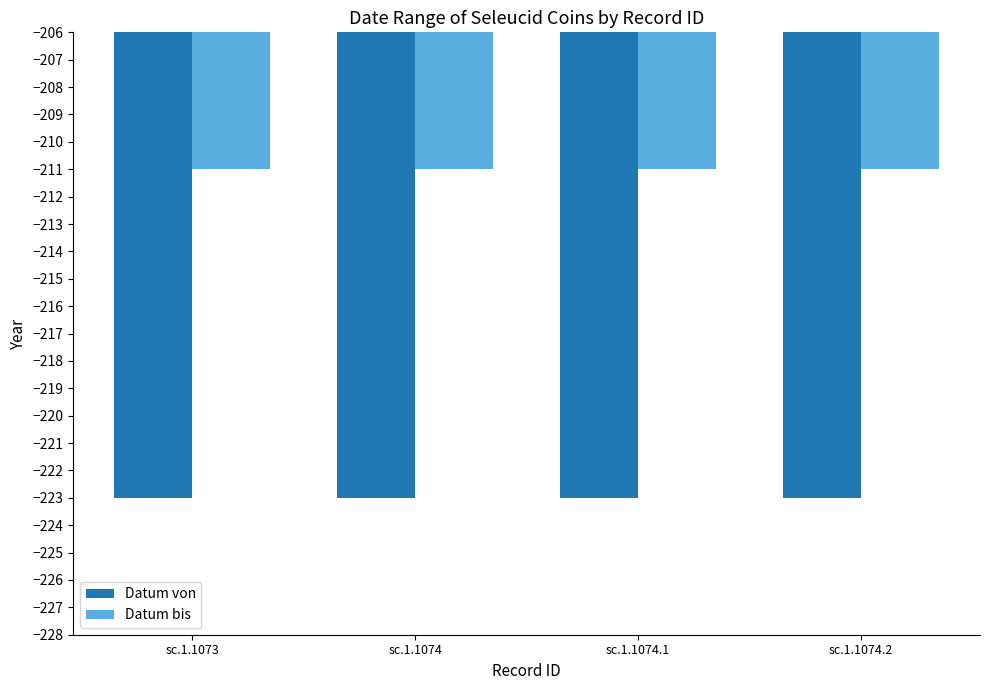

At sc.1.1074.1, list the series in order from smallest to largest.

Datum von, Datum bis